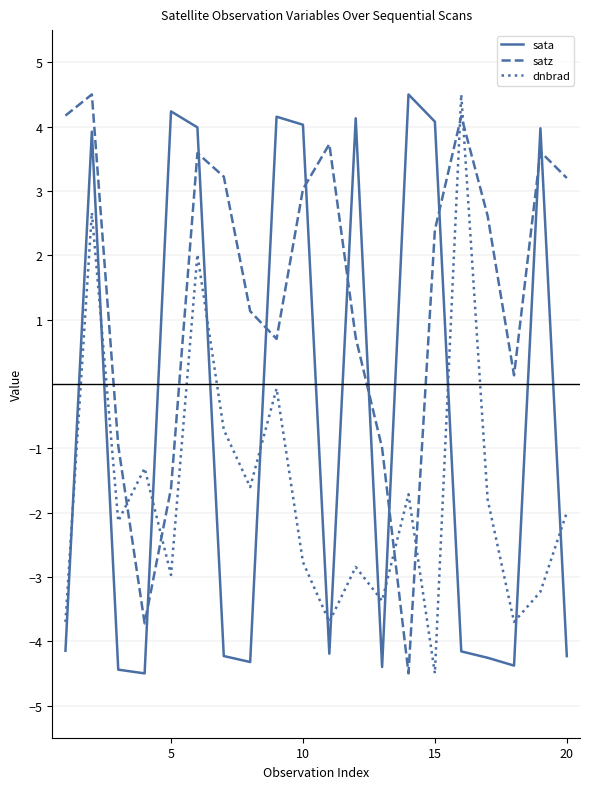

List the series in order of their overall mean, lowest first.

dnbrad, sata, satz